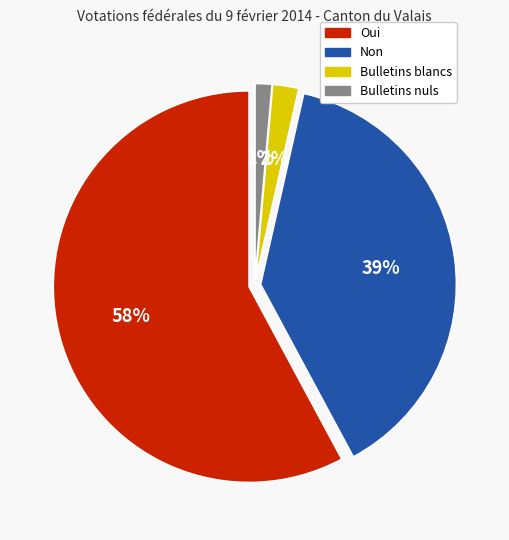

Rank the categories by value from lowest to highest.

Bulletins nuls, Bulletins blancs, Non, Oui